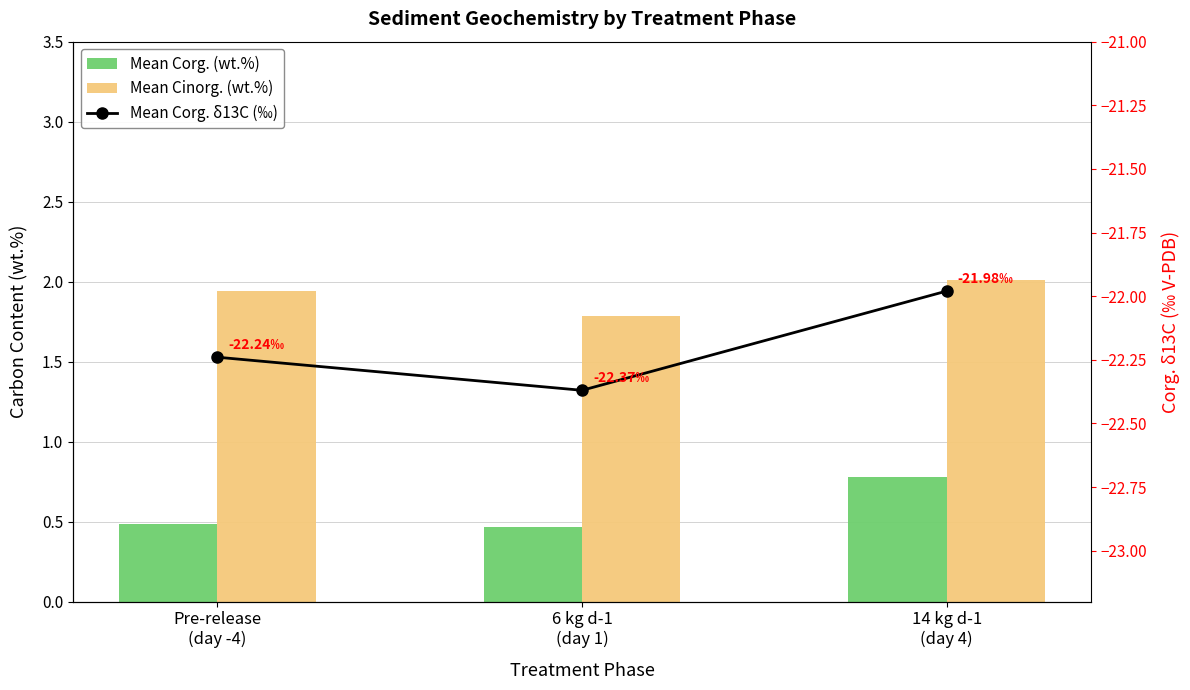

What is the average value of the Mean Cinorg. (wt.%) series?

1.9